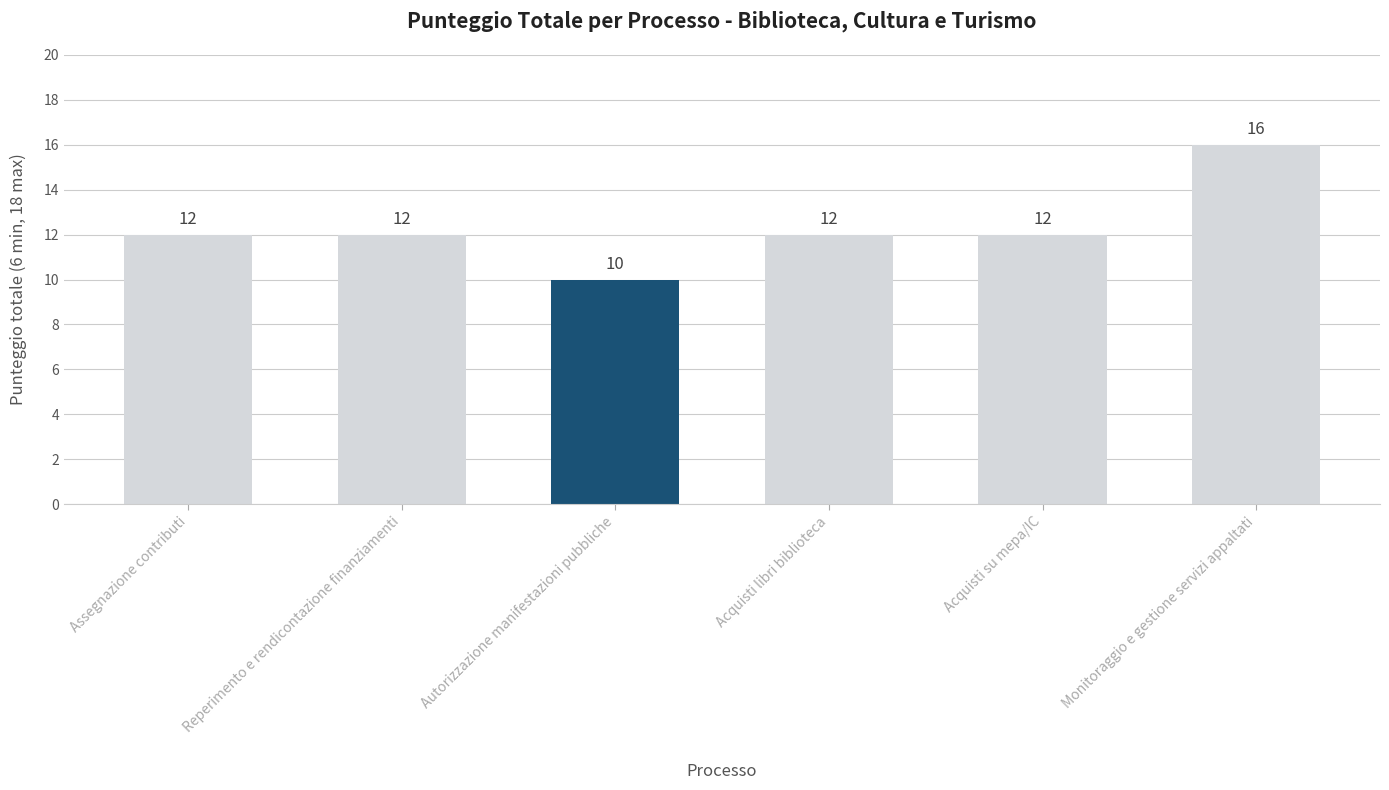

Approximately how many times larger is the value at Monitoraggio e gestione servizi appaltati compared to Autorizzazione manifestazioni pubbliche?

1.6